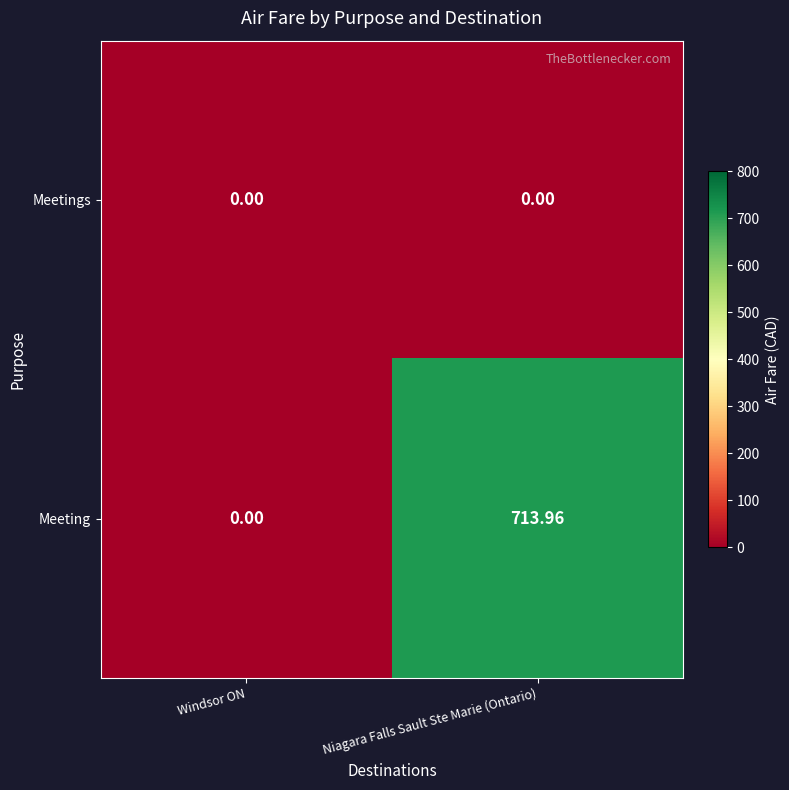

What is the greatest value displayed?

714.0